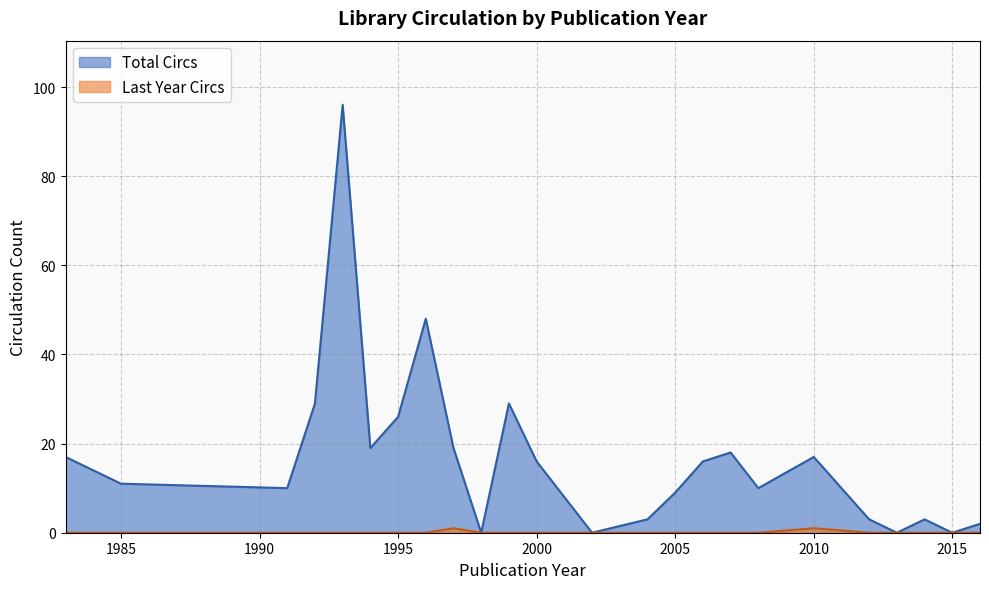

What is the maximum value for Total Circs?

96